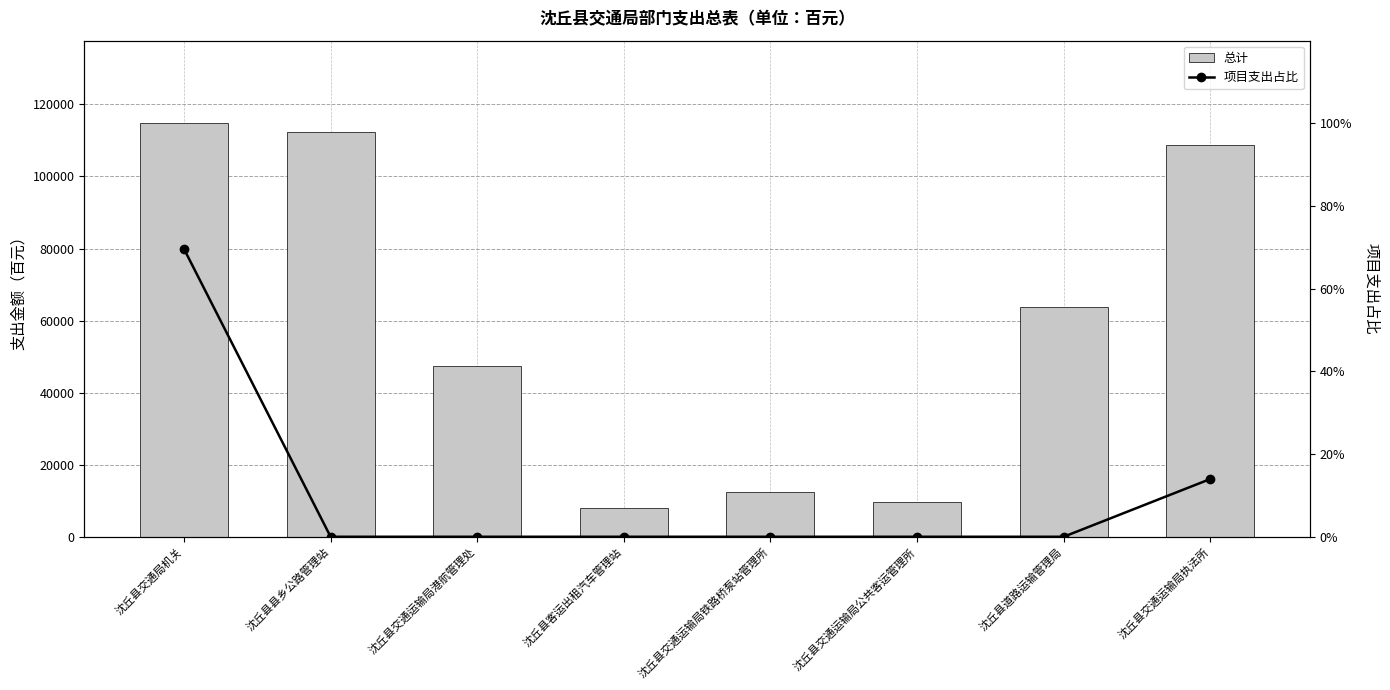

At which category is the sum across all series the highest?

沈丘县交通局机关